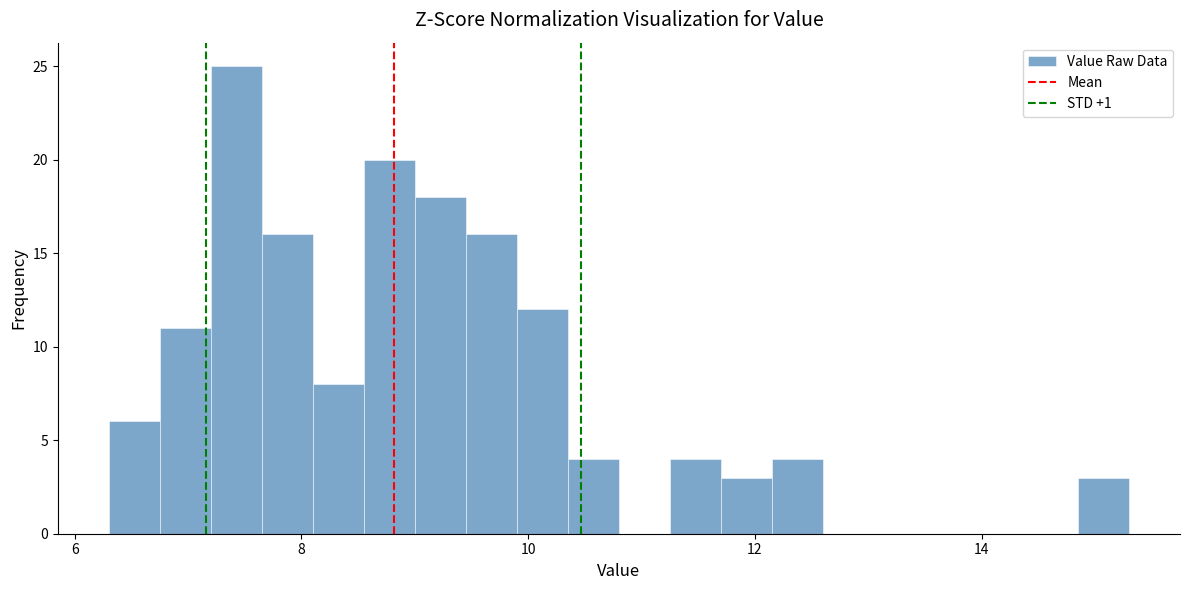

Around what value on the x-axis is the tallest bar? Give the approximate position of its centre, as read against the axis.

7.4